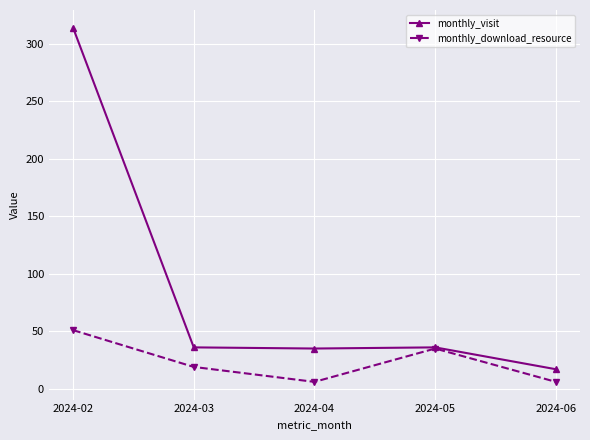

How many values in the monthly_download_resource series are below 19?

2